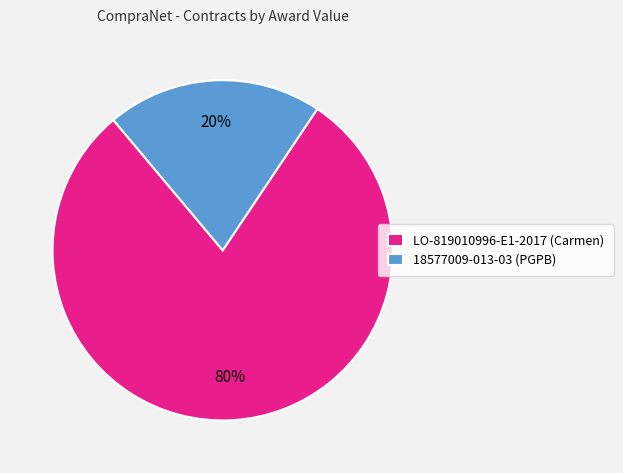

Combined, do LO-819010996-E1-2017 (Carmen) and 18577009-013-03 (PGPB) account for over 50%?

Yes